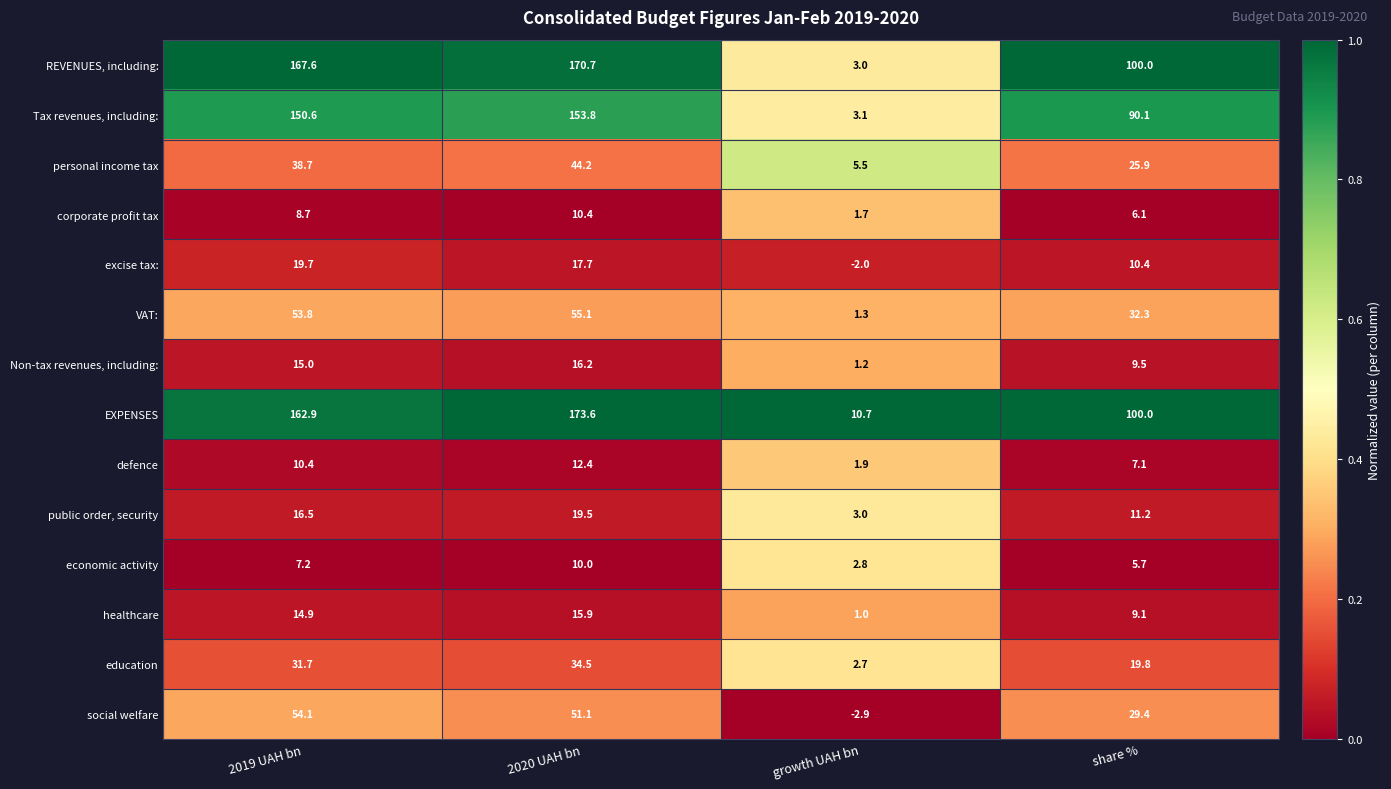

The value of personal income tax at 2020 UAH bn is 44.2. True or false?

True